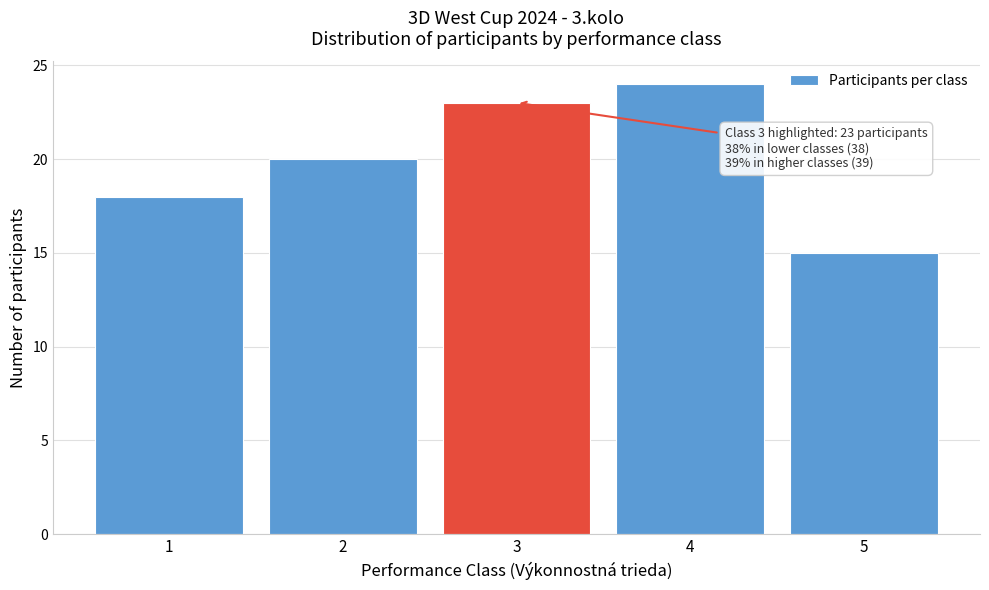

Which range on the x-axis has the tallest bar?

3.5 to 4.5